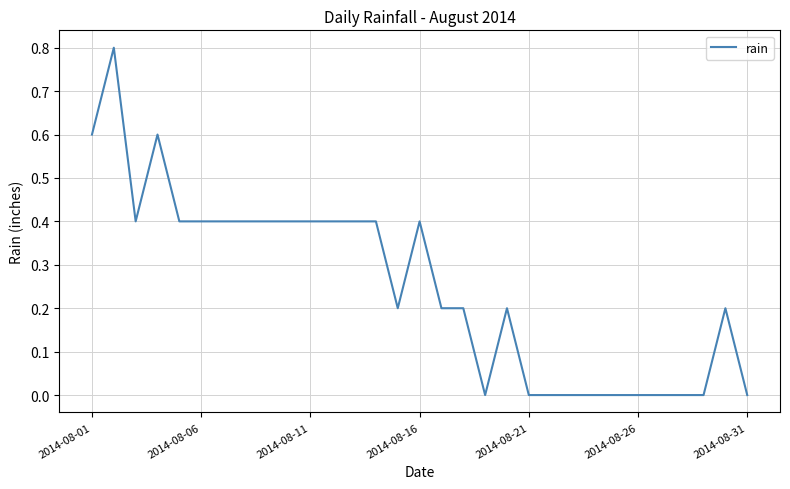

Reading right to left, extract all data points from this chart.

0.0	0.2	0.0	0.0	0.0	0.0	0.0	0.0	0.0	0.0	0.0	0.2	0.0	0.2	0.2	0.4	0.2	0.4	0.4	0.4	0.4	0.4	0.4	0.4	0.4	0.4	0.4	0.6	0.4	0.8	0.6